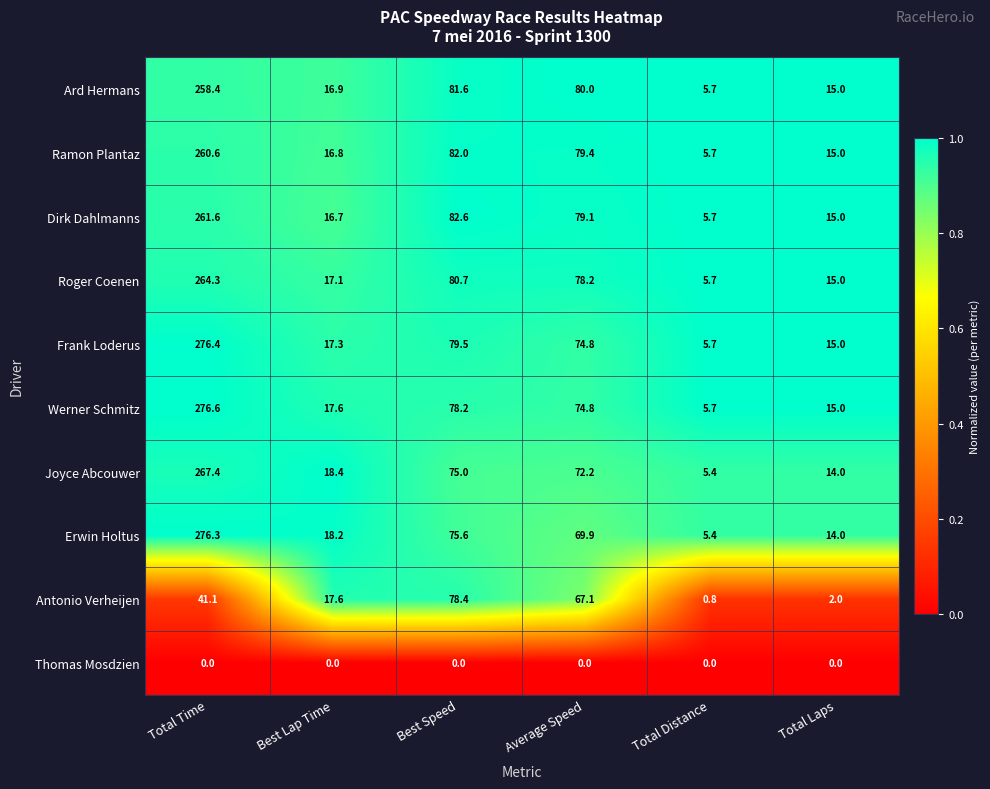

What is the difference between the highest and lowest values at Average Speed?

80.0